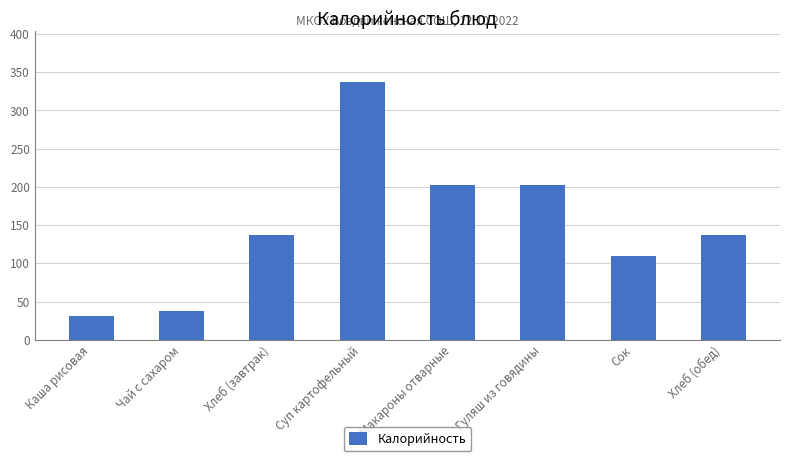

How many values are below 136?

3